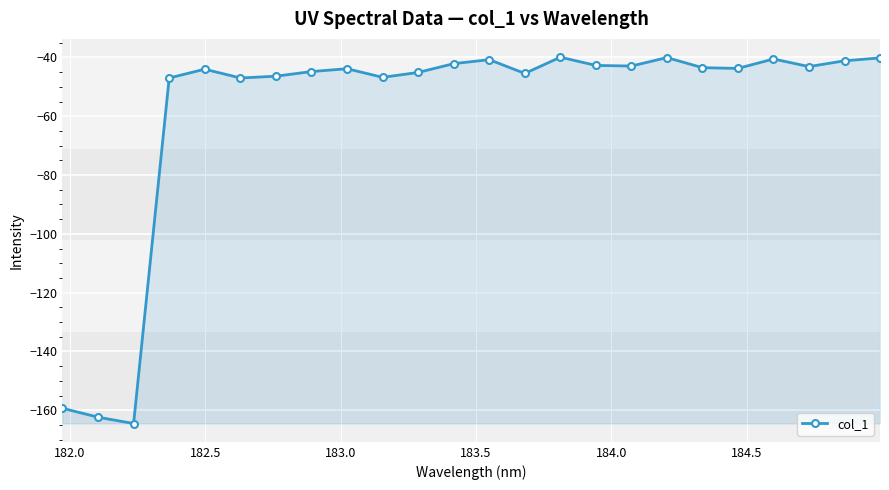

True or false: there are more than 1 points higher than both neighbors.

True